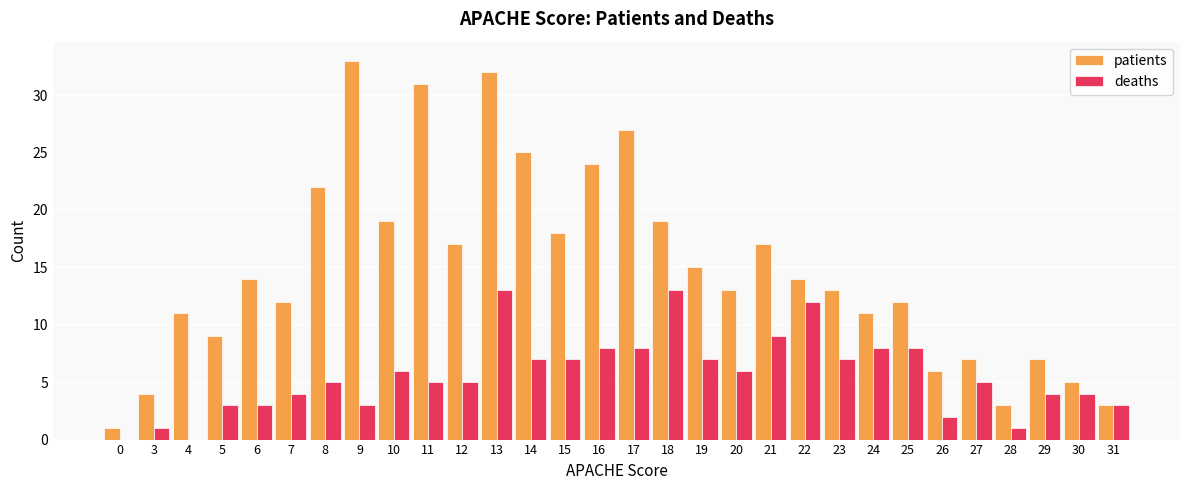

How many data points does each series have?

30